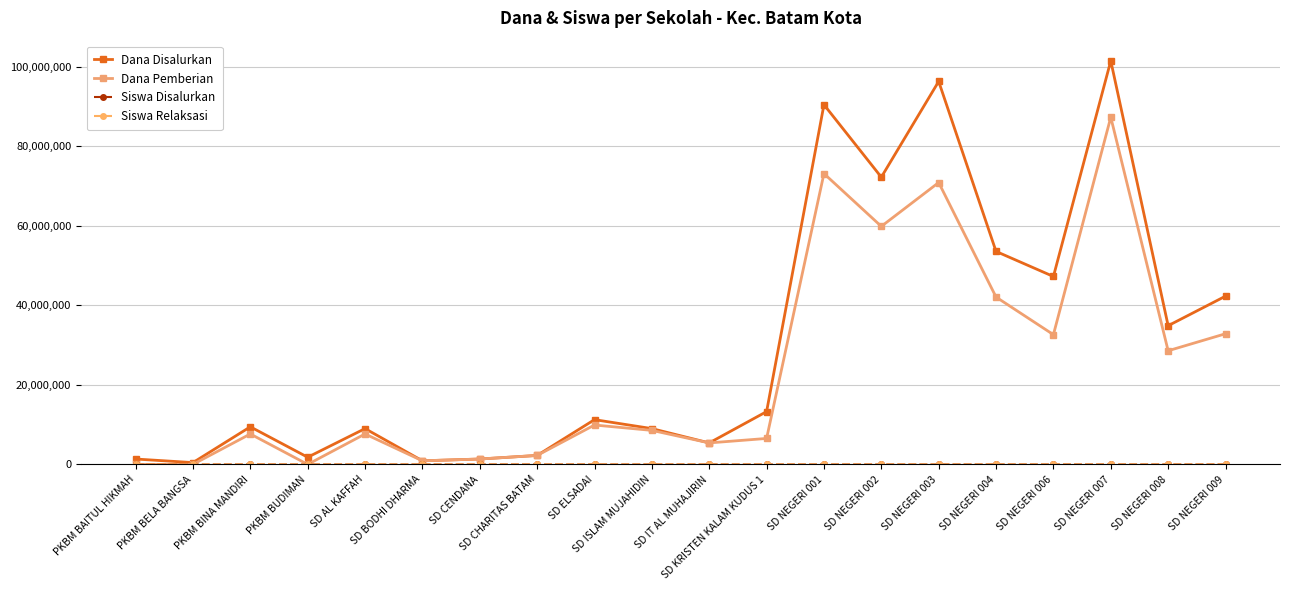

What is the label of the 7th point from the right?

SD NEGERI 002